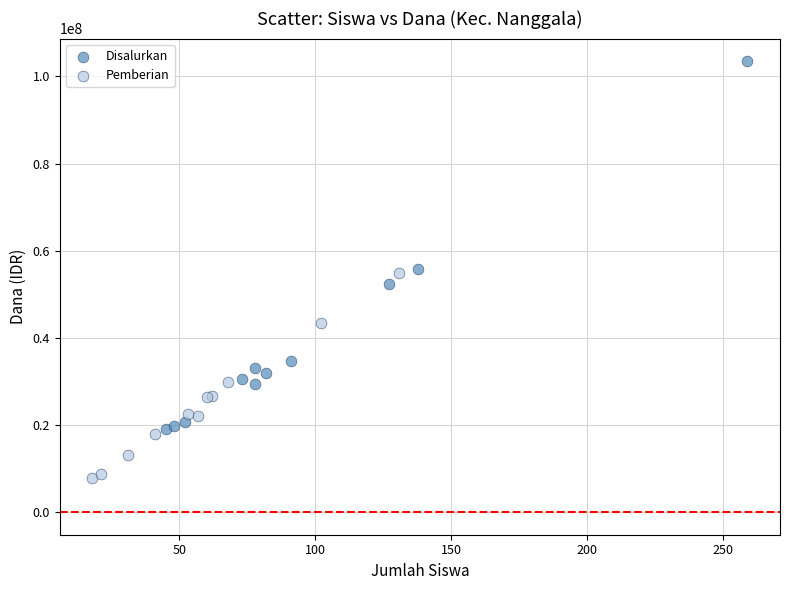

What are all the series names shown in the legend?

Disalurkan, Pemberian